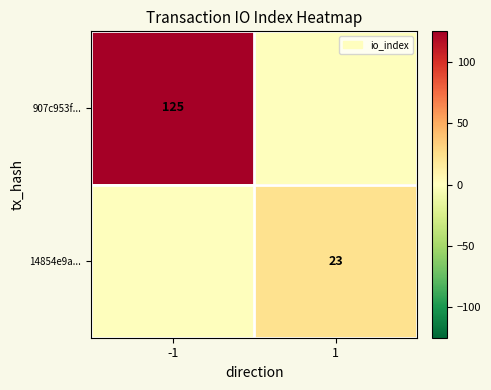

The 14854e9a... series shows 23 at 1. True or false?

True